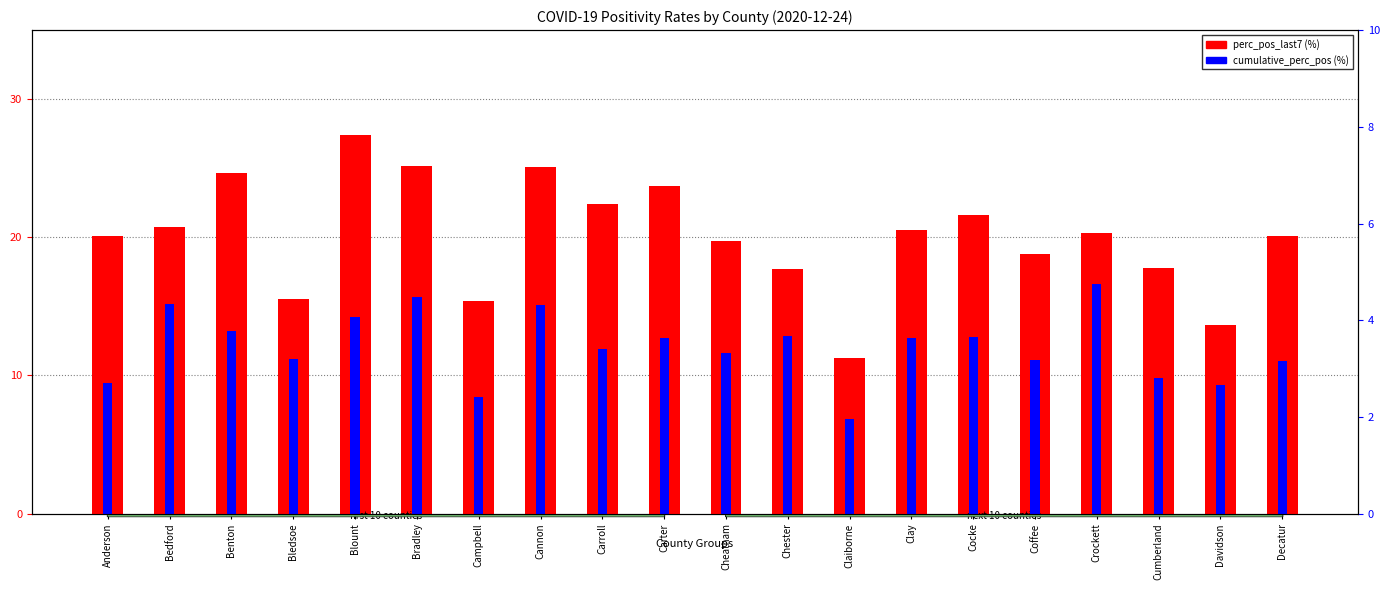

At how many categories does at least one series exceed 23?

5